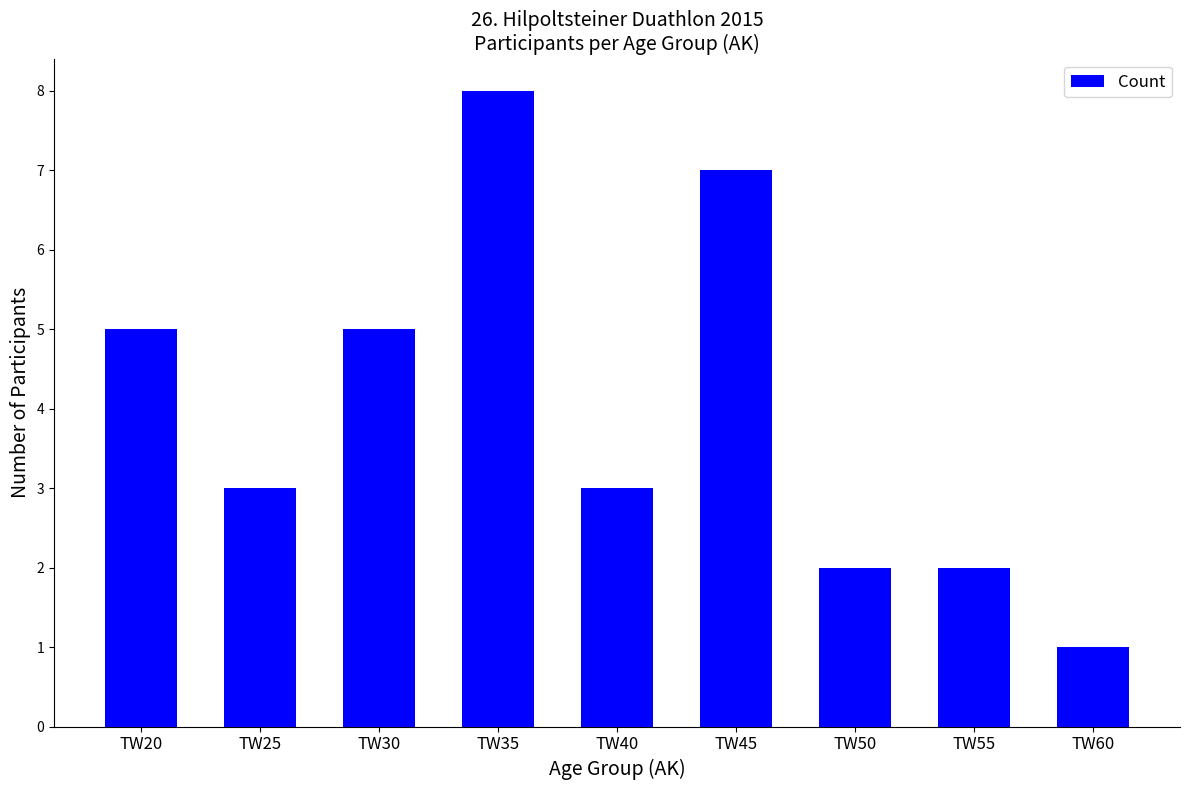

Is it true that the value at TW30 is 5?

True